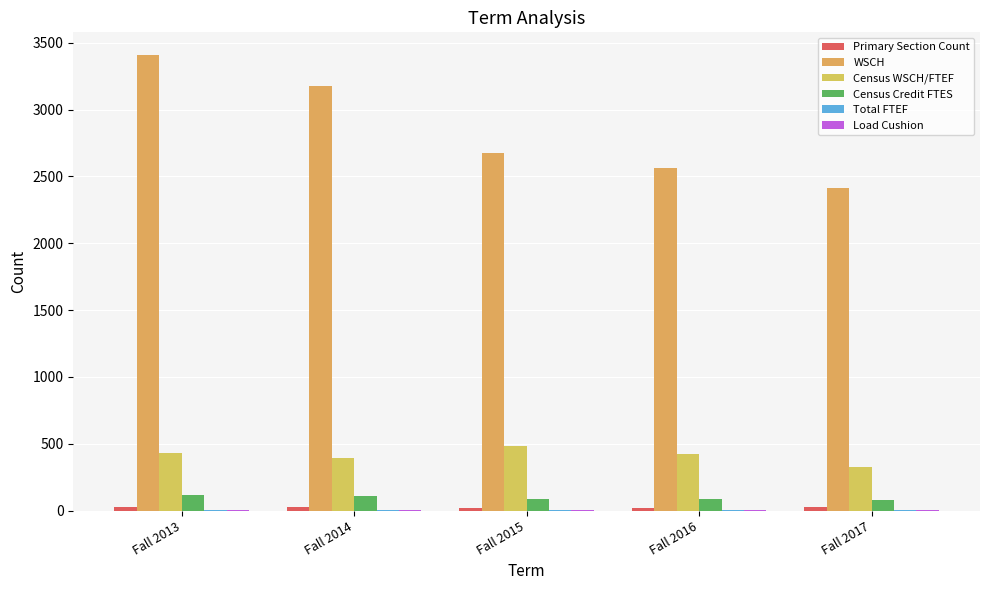

Between Fall 2014 and Fall 2016, which series saw the biggest shift?

WSCH